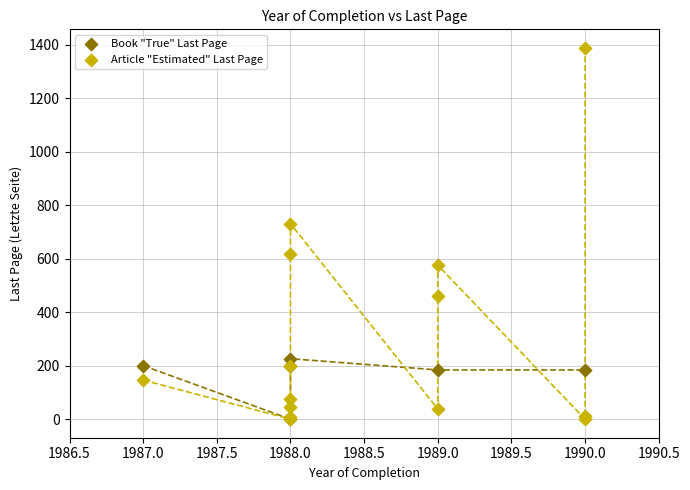

Which series has the widest spread of Y values?

Article "Estimated" Last Page